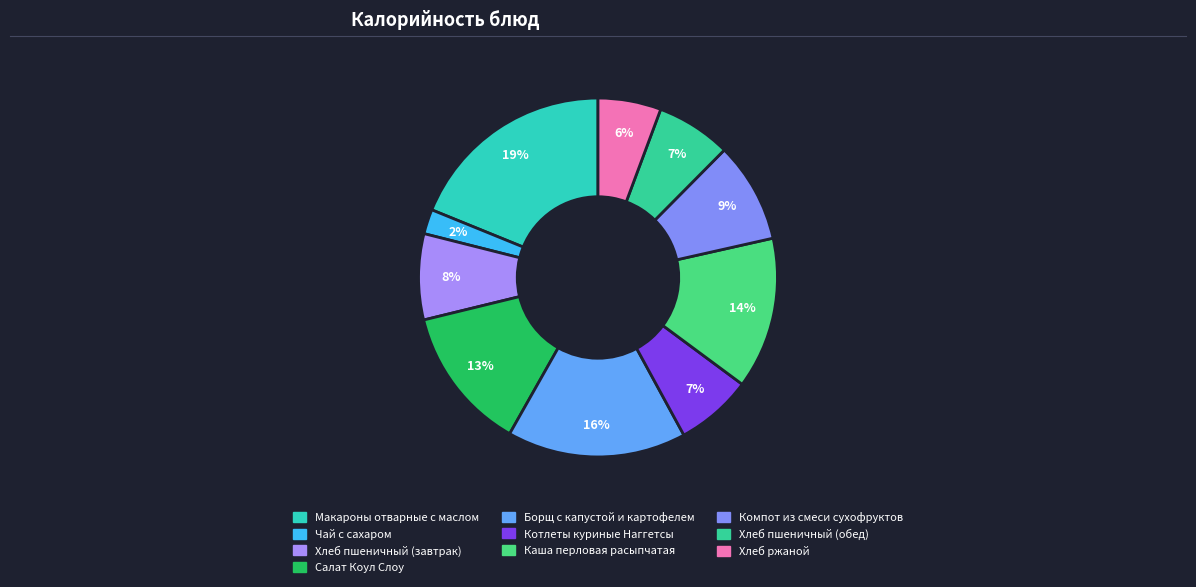

Rank the categories by value from lowest to highest.

Чай с сахаром, Хлеб ржаной, Хлеб пшеничный (обед), Котлеты куриные Наггетсы, Хлеб пшеничный (завтрак), Компот из смеси сухофруктов, Салат Коул Слоу, Каша перловая расыпчатая, Борщ с капустой и картофелем, Макароны отварные с маслом